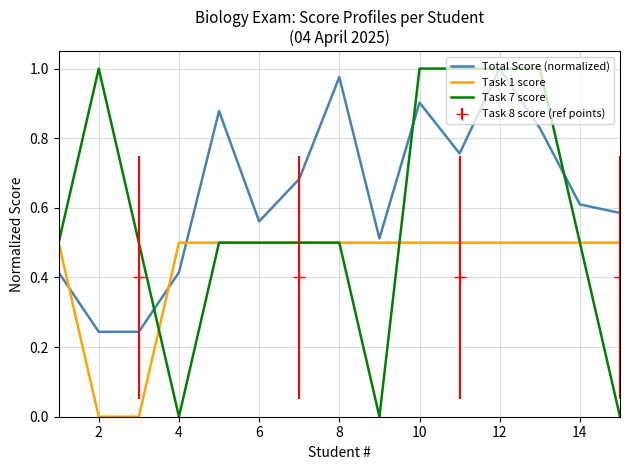

At which category does the chart reach its minimum across all series?

2